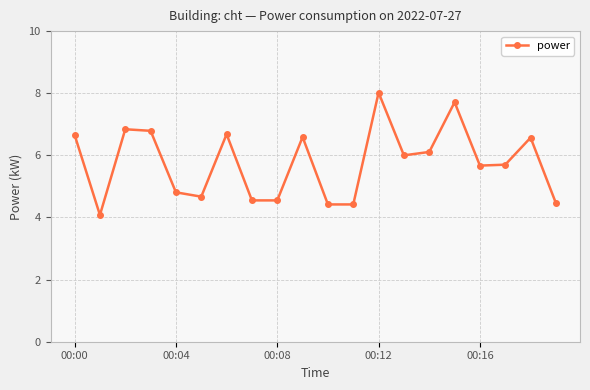

True or false: the data has more than 0 interior local peaks.

True